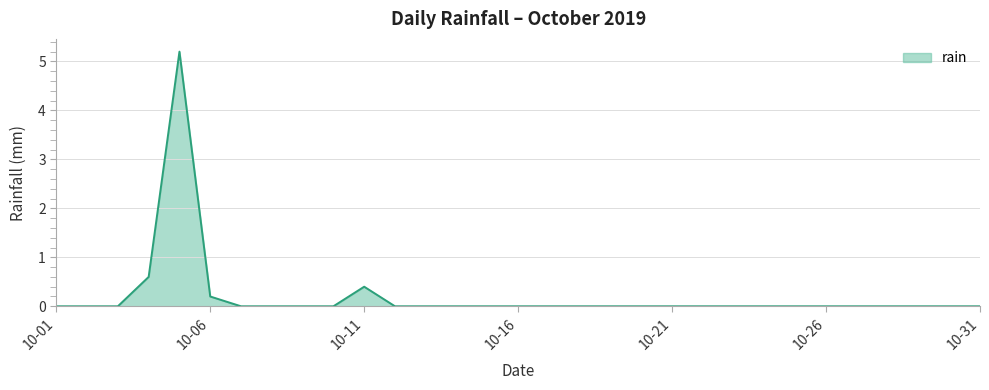

What is the difference between the maximum and minimum values?

5.2